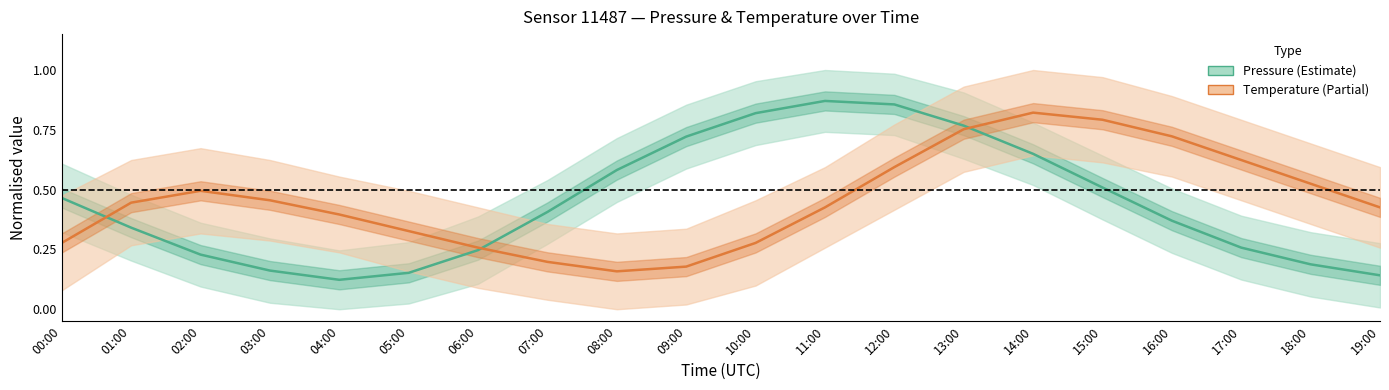

List the series in order of their overall mean, highest first.

Temperature, Pressure